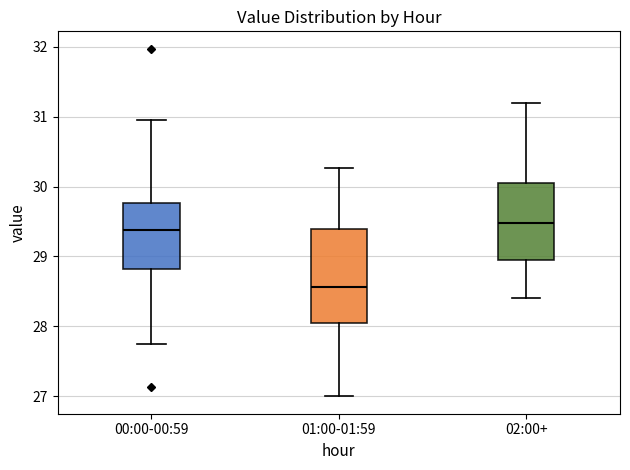

Where does the upper whisker of the box for 00:00-00:59 end on the y-axis? The values are not printed on the chart, so give them approximately, as read against the axis.

31.0